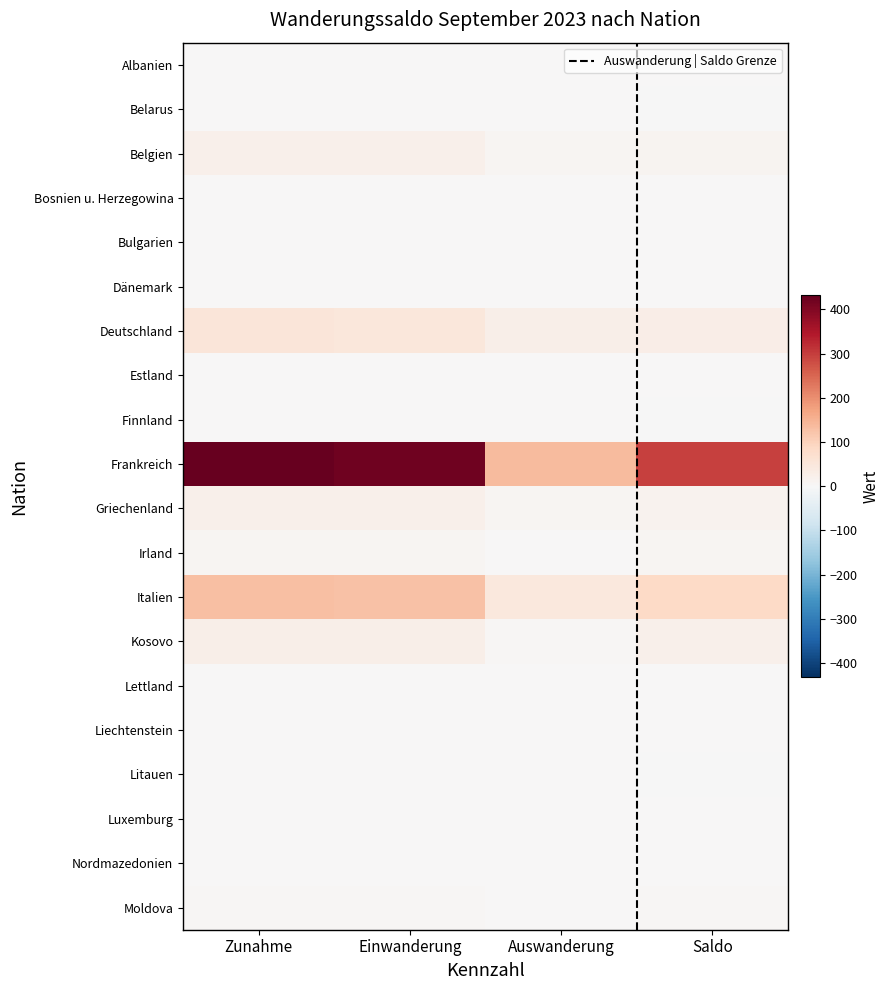

What is the difference between the maximum and minimum values in the Belgien series?

13